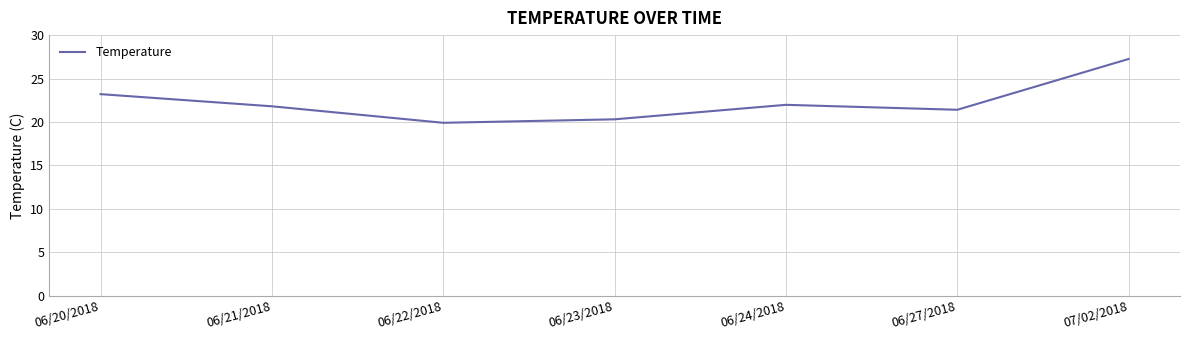

Approximately how many times larger is the value at 06/24/2018 compared to 07/02/2018?

0.8